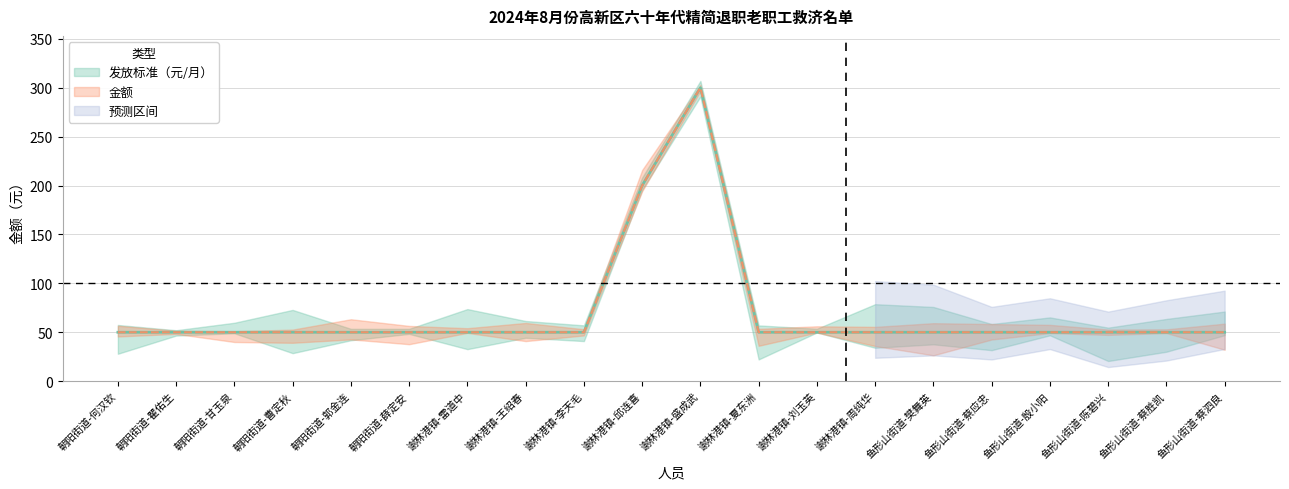

True or false: 发放标准（元/月） has more than 1 points higher than both neighbors.

False